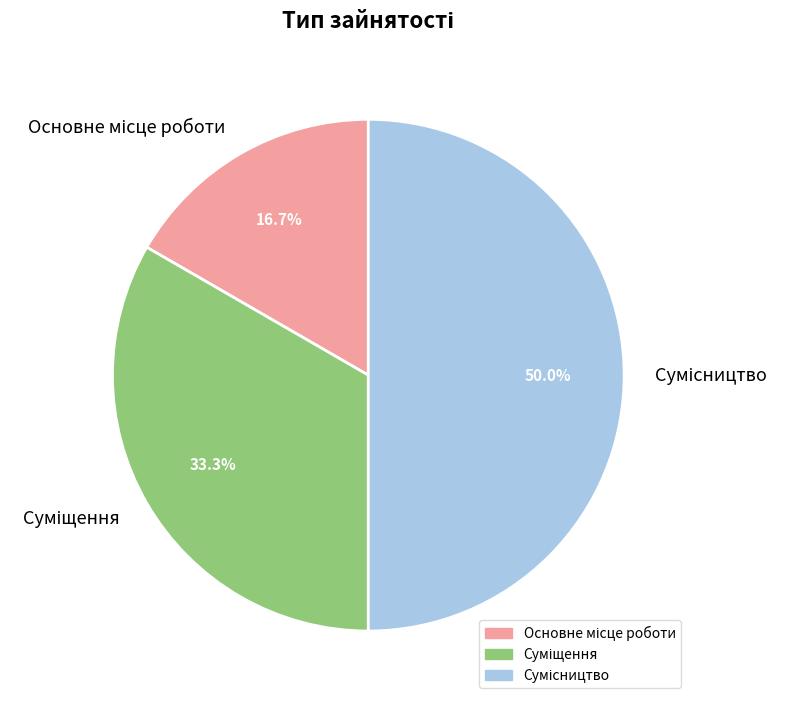

Combined, what portion of the pie is Суміщення and Основне місце роботи?

50.0%